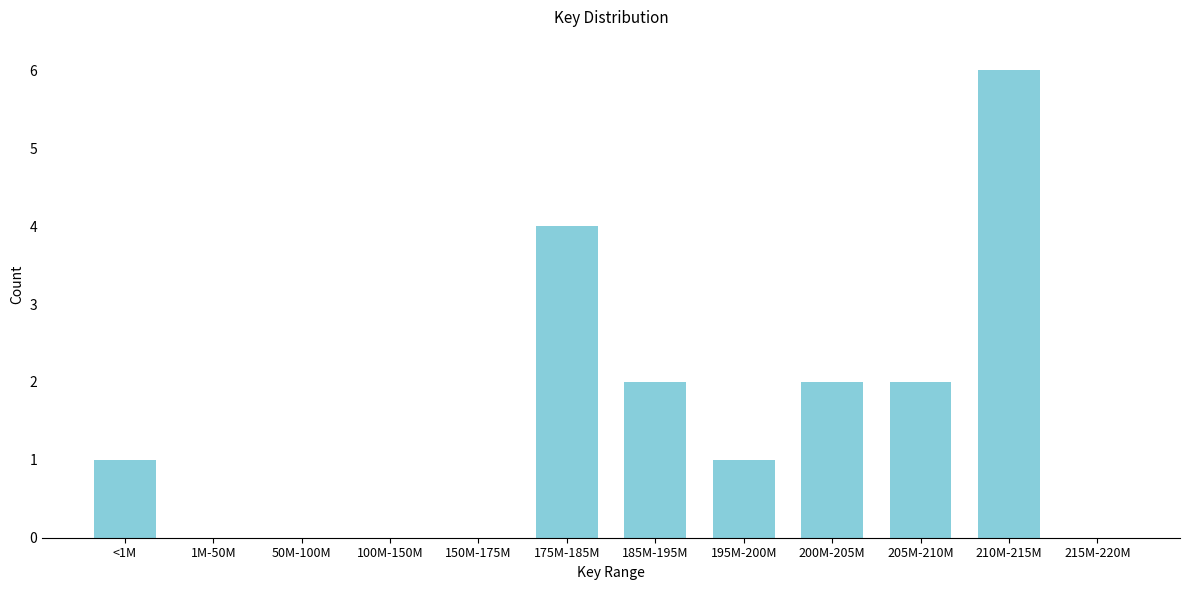

Reading right to left, extract all data points from this chart.

215M-220M=0	210M-215M=6	205M-210M=2	200M-205M=2	195M-200M=1	185M-195M=2	175M-185M=4	150M-175M=0	100M-150M=0	50M-100M=0	1M-50M=0	<1M=1